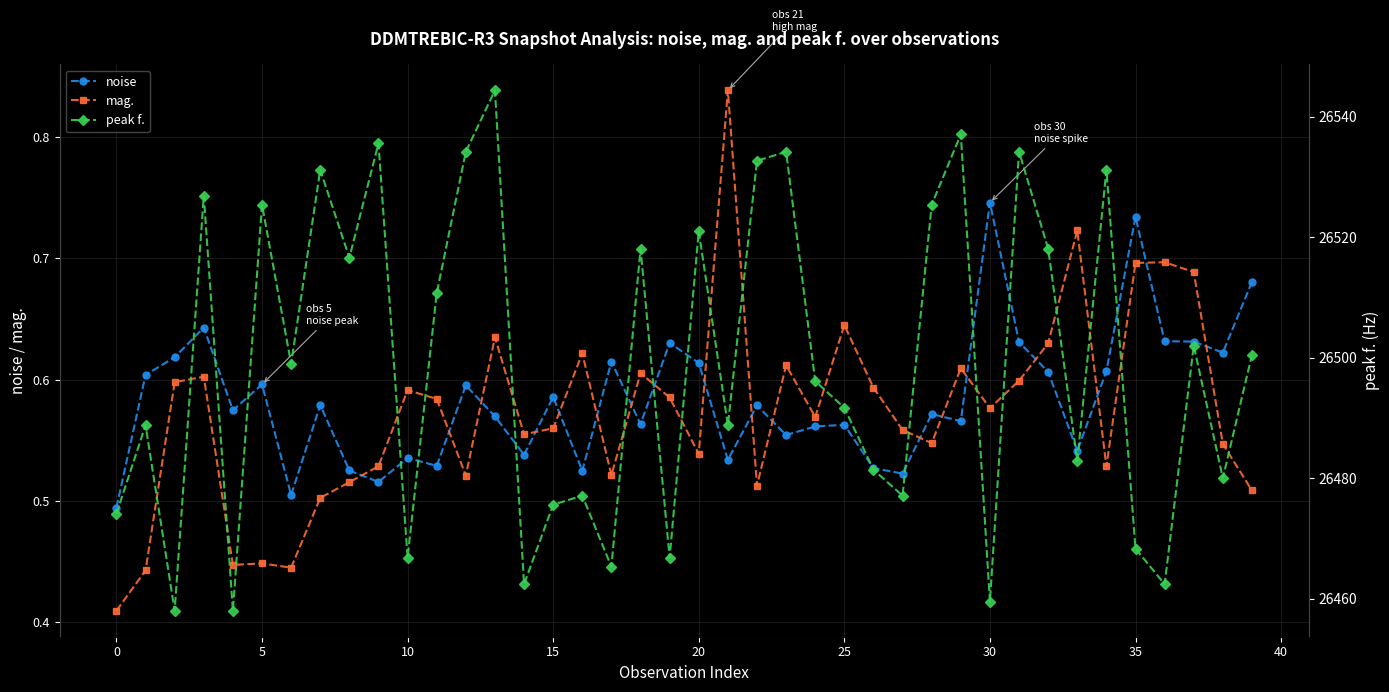

Which series ends up on top after the final intersection of noise and mag.?

noise